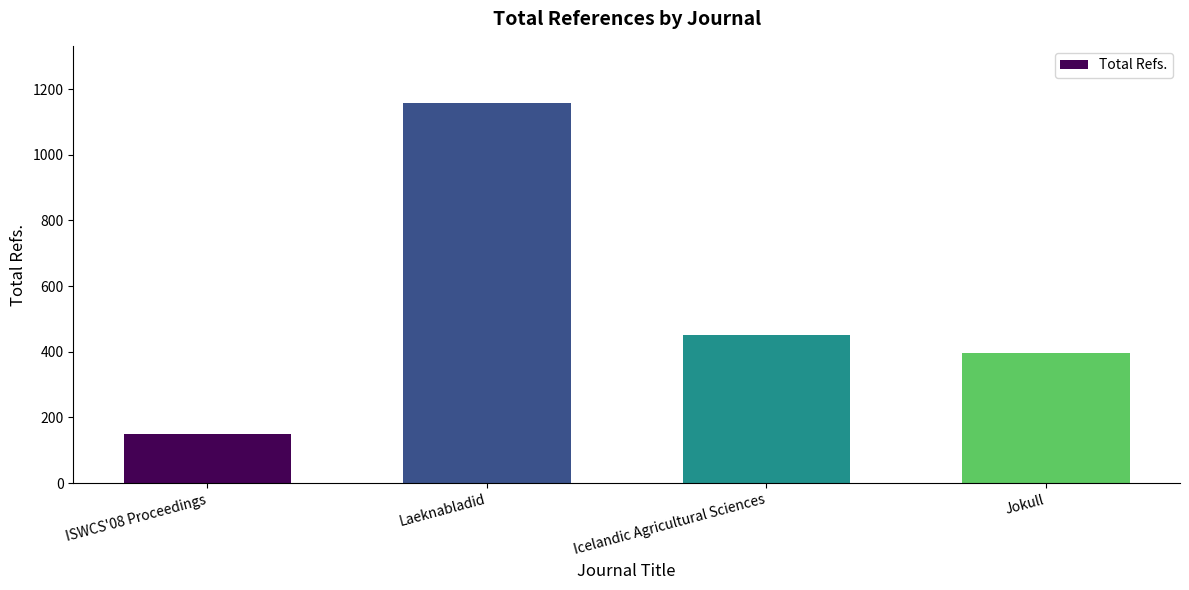

The chart shows a value of 451 at Icelandic Agricultural Sciences. True or false?

True